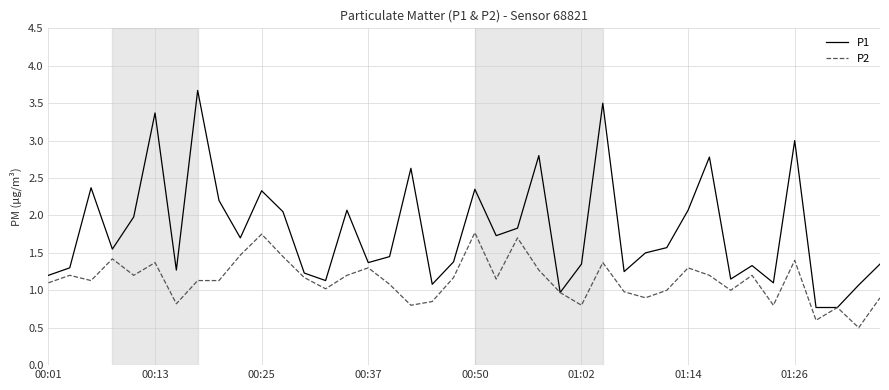

What is the greatest value displayed?

3.7